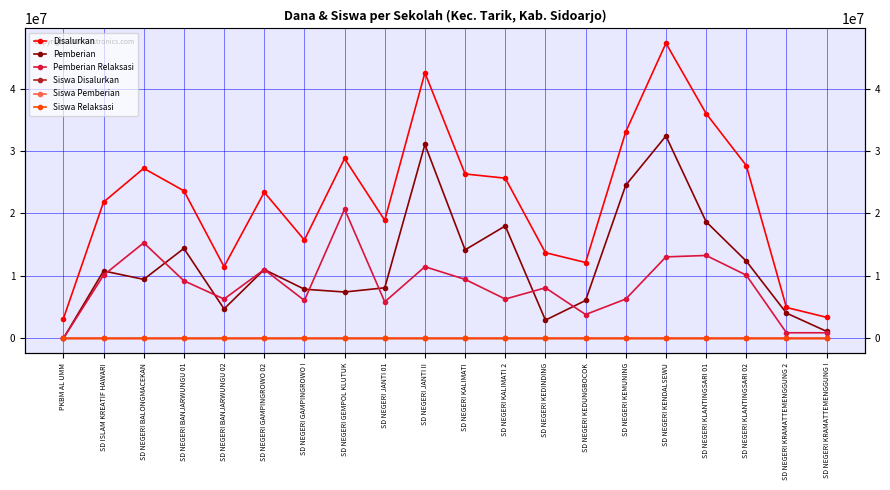

At which category does Pemberian Relaksasi reach its first local valley?

SD NEGERI BANJARWUNGU 02